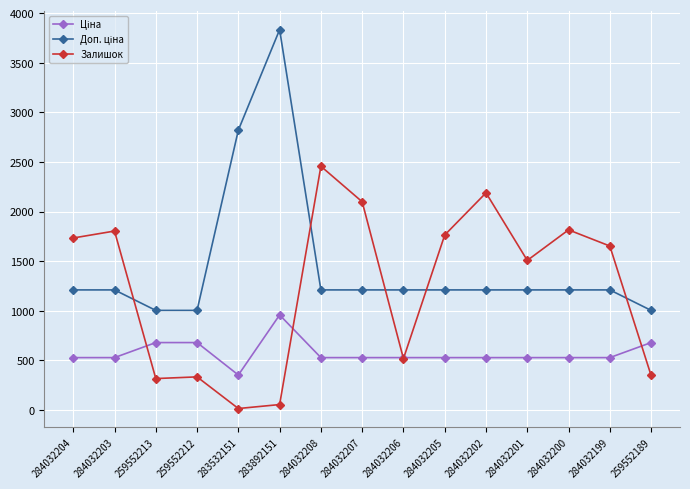

What is the spread (max minus min) of values at 284032199?

1124.8